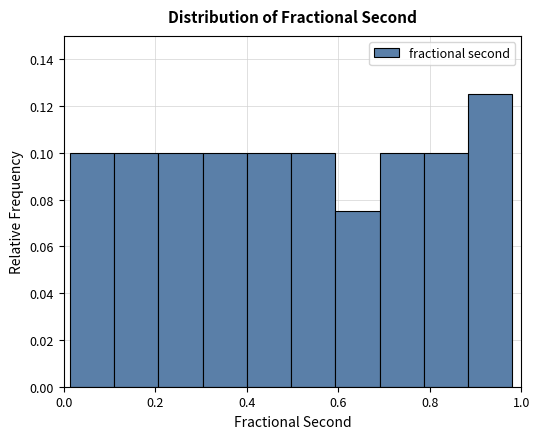

Reading left to right, list every bar in this chart as the range it spans on the x-axis followed by its height. Neither the bar edges nor the heights are printed on the chart, so give them approximately, as read against the axes.

0.02 to 0.12: 0.100
0.12 to 0.20: 0.100
0.20 to 0.30: 0.100
0.30 to 0.40: 0.100
0.40 to 0.50: 0.100
0.50 to 0.60: 0.100
0.60 to 0.70: 0.076
0.70 to 0.78: 0.100
0.78 to 0.88: 0.100
0.88 to 0.98: 0.126